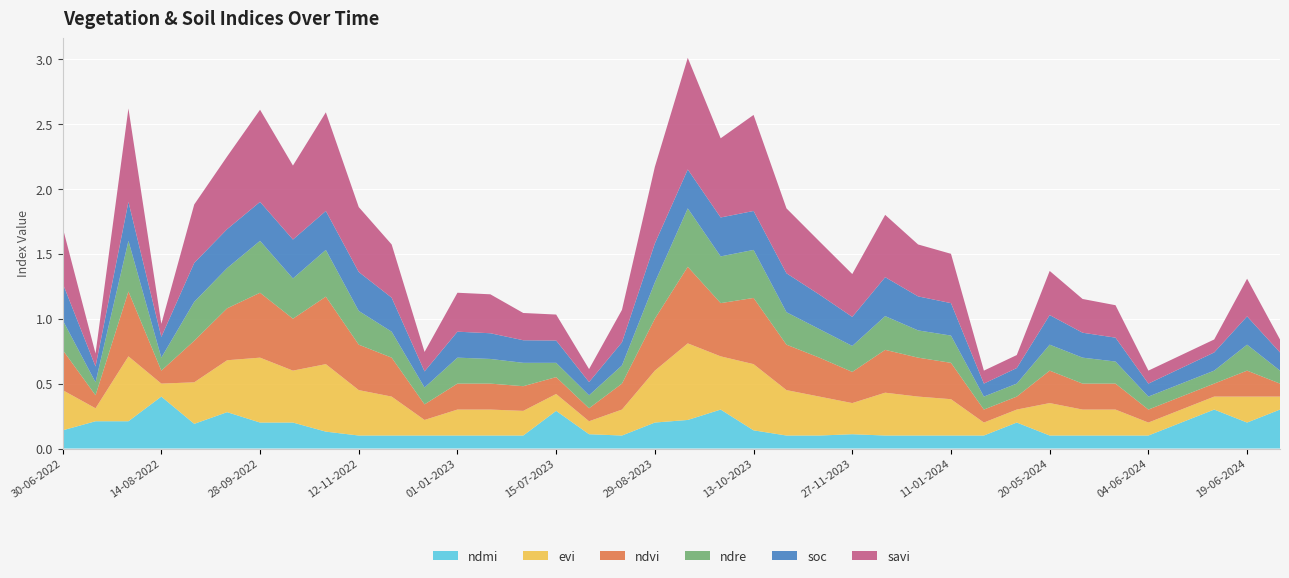

Reading left to right, what are all the values shown in this chart?

ndmi: 30-06-2022=0.1	15-07-2022=0.2	30-07-2022=0.2	14-08-2022=0.4	29-08-2022=0.2	13-09-2022=0.3	28-09-2022=0.2	13-10-2022=0.2	28-10-2022=0.1	12-11-2022=0.1	27-11-2022=0.1	12-12-2022=0.1	01-01-2023=0.1	11-01-2023=0.1	30-06-2023=0.1	15-07-2023=0.3	30-07-2023=0.1	14-08-2023=0.1	29-08-2023=0.2	13-09-2023=0.2	28-09-2023=0.3	13-10-2023=0.1	28-10-2023=0.1	12-11-2023=0.1	27-11-2023=0.1	12-12-2023=0.1	01-01-2024=0.1	11-01-2024=0.1	10-05-2024=0.1	15-05-2024=0.2	20-05-2024=0.1	25-05-2024=0.1	30-05-2024=0.1	04-06-2024=0.1	09-06-2024=0.2	14-06-2024=0.3	19-06-2024=0.2	14-07-2024=0.3
evi: 30-06-2022=0.3	15-07-2022=0.1	30-07-2022=0.5	14-08-2022=0.1	29-08-2022=0.3	13-09-2022=0.4	28-09-2022=0.5	13-10-2022=0.4	28-10-2022=0.5	12-11-2022=0.3	27-11-2022=0.3	12-12-2022=0.1	01-01-2023=0.2	11-01-2023=0.2	30-06-2023=0.2	15-07-2023=0.1	30-07-2023=0.1	14-08-2023=0.2	29-08-2023=0.4	13-09-2023=0.6	28-09-2023=0.4	13-10-2023=0.5	28-10-2023=0.3	12-11-2023=0.3	27-11-2023=0.2	12-12-2023=0.3	01-01-2024=0.3	11-01-2024=0.3	10-05-2024=0.1	15-05-2024=0.1	20-05-2024=0.2	25-05-2024=0.2	30-05-2024=0.2	04-06-2024=0.1	09-06-2024=0.1	14-06-2024=0.1	19-06-2024=0.2	14-07-2024=0.1
ndvi: 30-06-2022=0.3	15-07-2022=0.1	30-07-2022=0.5	14-08-2022=0.1	29-08-2022=0.3	13-09-2022=0.4	28-09-2022=0.5	13-10-2022=0.4	28-10-2022=0.5	12-11-2022=0.3	27-11-2022=0.3	12-12-2022=0.1	01-01-2023=0.2	11-01-2023=0.2	30-06-2023=0.2	15-07-2023=0.1	30-07-2023=0.1	14-08-2023=0.2	29-08-2023=0.4	13-09-2023=0.6	28-09-2023=0.4	13-10-2023=0.5	28-10-2023=0.3	12-11-2023=0.3	27-11-2023=0.2	12-12-2023=0.3	01-01-2024=0.3	11-01-2024=0.3	10-05-2024=0.1	15-05-2024=0.1	20-05-2024=0.2	25-05-2024=0.2	30-05-2024=0.2	04-06-2024=0.1	09-06-2024=0.1	14-06-2024=0.1	19-06-2024=0.2	14-07-2024=0.1
ndre: 30-06-2022=0.2	15-07-2022=0.1	30-07-2022=0.4	14-08-2022=0.1	29-08-2022=0.3	13-09-2022=0.3	28-09-2022=0.4	13-10-2022=0.3	28-10-2022=0.4	12-11-2022=0.3	27-11-2022=0.2	12-12-2022=0.1	01-01-2023=0.2	11-01-2023=0.2	30-06-2023=0.2	15-07-2023=0.1	30-07-2023=0.1	14-08-2023=0.1	29-08-2023=0.3	13-09-2023=0.5	28-09-2023=0.4	13-10-2023=0.4	28-10-2023=0.2	12-11-2023=0.2	27-11-2023=0.2	12-12-2023=0.3	01-01-2024=0.2	11-01-2024=0.2	10-05-2024=0.1	15-05-2024=0.1	20-05-2024=0.2	25-05-2024=0.2	30-05-2024=0.2	04-06-2024=0.1	09-06-2024=0.1	14-06-2024=0.1	19-06-2024=0.2	14-07-2024=0.1
soc: 30-06-2022=0.3	15-07-2022=0.1	30-07-2022=0.3	14-08-2022=0.2	29-08-2022=0.3	13-09-2022=0.3	28-09-2022=0.3	13-10-2022=0.3	28-10-2022=0.3	12-11-2022=0.3	27-11-2022=0.3	12-12-2022=0.1	01-01-2023=0.2	11-01-2023=0.2	30-06-2023=0.2	15-07-2023=0.2	30-07-2023=0.1	14-08-2023=0.2	29-08-2023=0.3	13-09-2023=0.3	28-09-2023=0.3	13-10-2023=0.3	28-10-2023=0.3	12-11-2023=0.3	27-11-2023=0.2	12-12-2023=0.3	01-01-2024=0.3	11-01-2024=0.2	10-05-2024=0.1	15-05-2024=0.1	20-05-2024=0.2	25-05-2024=0.2	30-05-2024=0.2	04-06-2024=0.1	09-06-2024=0.1	14-06-2024=0.1	19-06-2024=0.2	14-07-2024=0.1
savi: 30-06-2022=0.4	15-07-2022=0.1	30-07-2022=0.7	14-08-2022=0.1	29-08-2022=0.5	13-09-2022=0.6	28-09-2022=0.7	13-10-2022=0.6	28-10-2022=0.8	12-11-2022=0.5	27-11-2022=0.4	12-12-2022=0.1	01-01-2023=0.3	11-01-2023=0.3	30-06-2023=0.2	15-07-2023=0.2	30-07-2023=0.1	14-08-2023=0.2	29-08-2023=0.6	13-09-2023=0.9	28-09-2023=0.6	13-10-2023=0.7	28-10-2023=0.5	12-11-2023=0.4	27-11-2023=0.3	12-12-2023=0.5	01-01-2024=0.4	11-01-2024=0.4	10-05-2024=0.1	15-05-2024=0.1	20-05-2024=0.3	25-05-2024=0.3	30-05-2024=0.2	04-06-2024=0.1	09-06-2024=0.1	14-06-2024=0.1	19-06-2024=0.3	14-07-2024=0.1